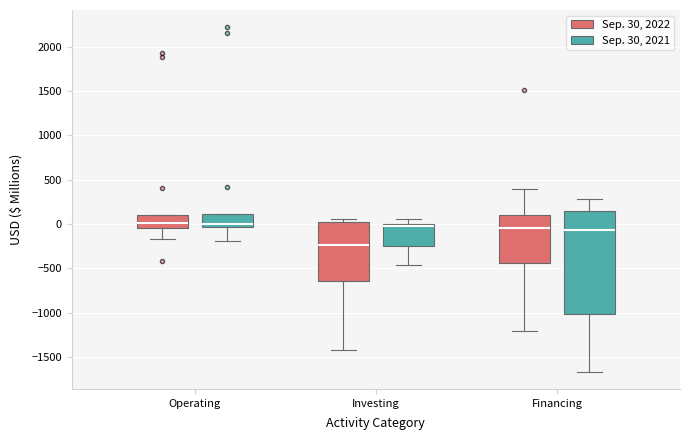

Comparing the boxes themselves (not the whiskers), which one is the tallest?

Financing (Sep. 30, 2021)